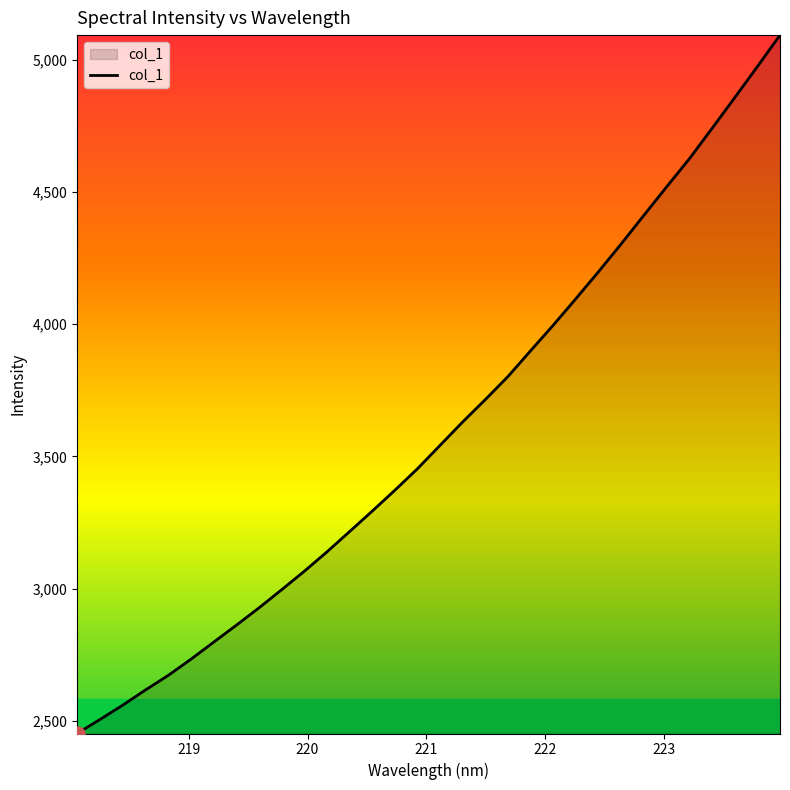

What is the smallest value displayed?

2451.9